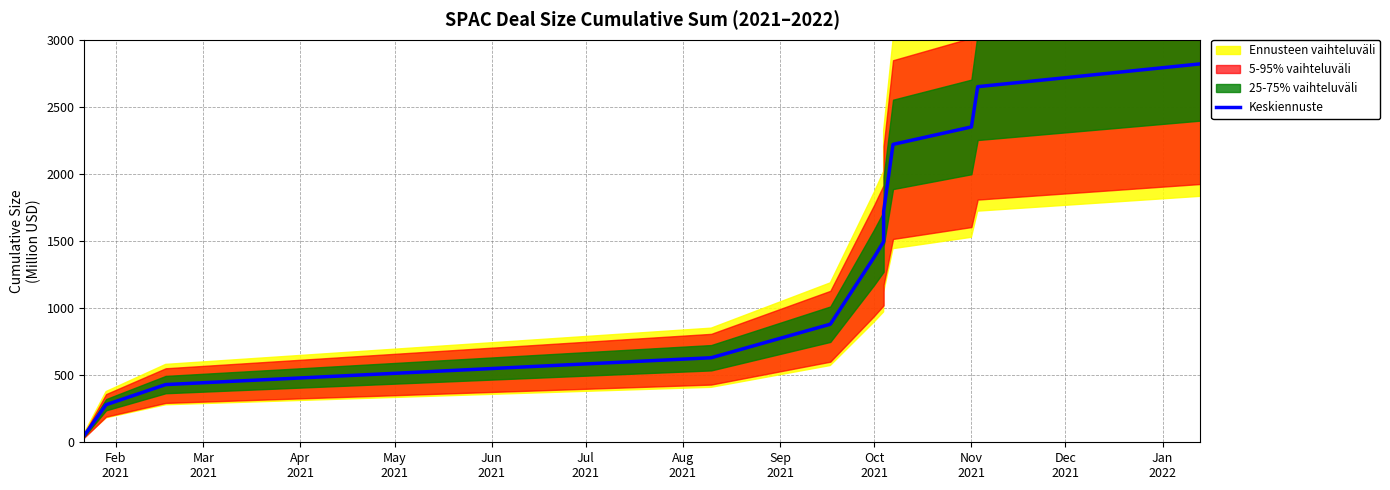

What is the difference between the values at Jan
2022 and Oct
2021?

930